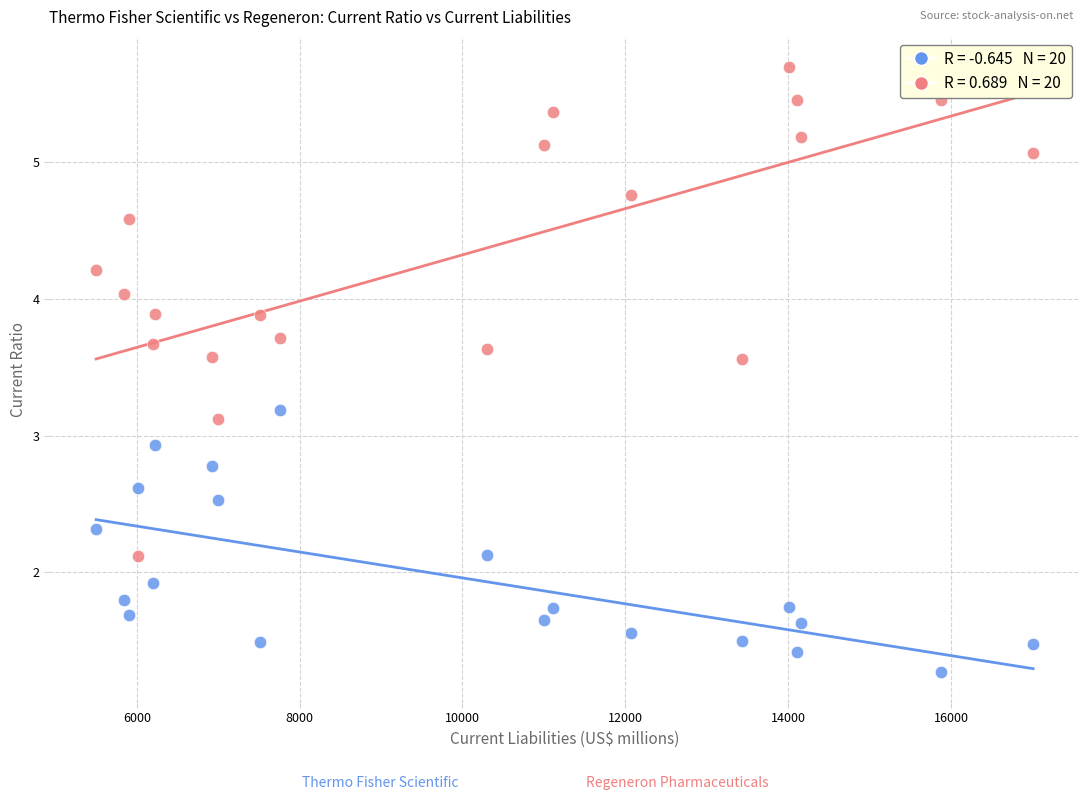

Across all data points, what is the range of Y values (max minus min)?

4.4